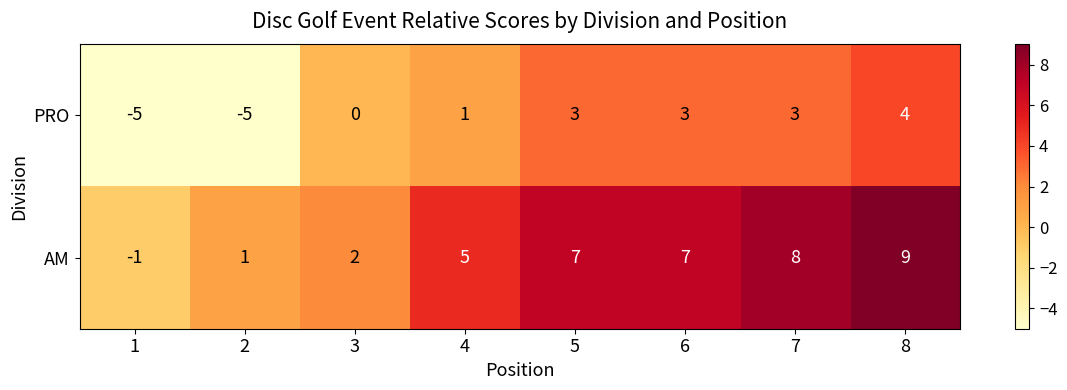

How many positive values does the AM series have?

7